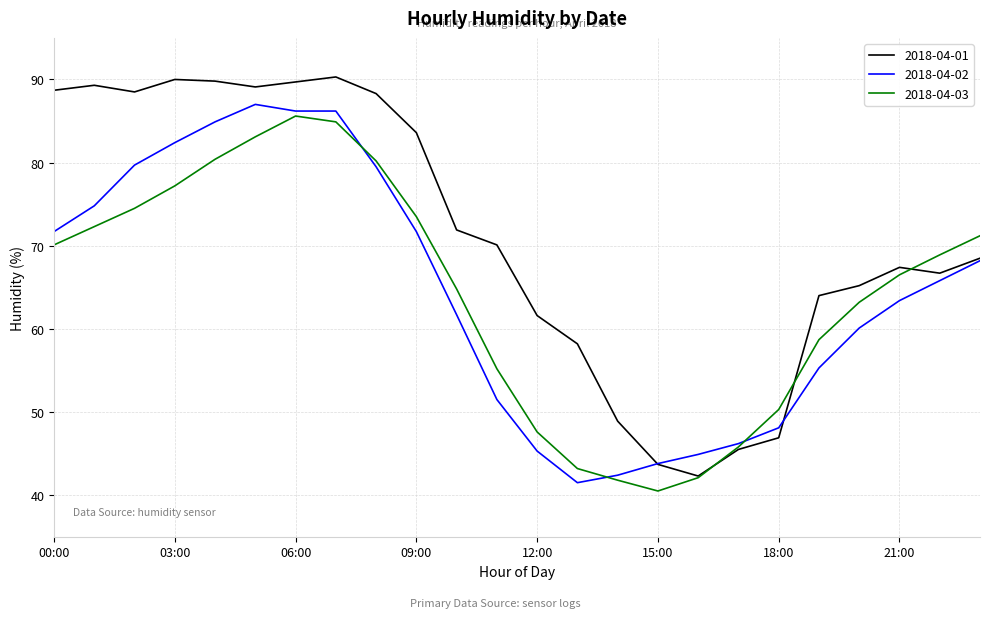

Rank the series by their maximum value, from highest to lowest.

2018-04-01, 2018-04-02, 2018-04-03